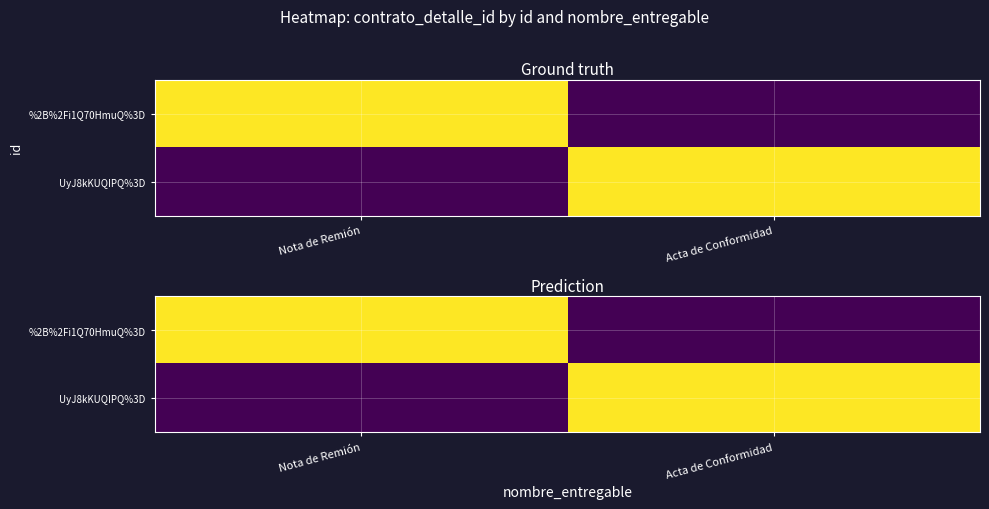

What is the difference between the highest and lowest values at Acta de Conformidad?

731032